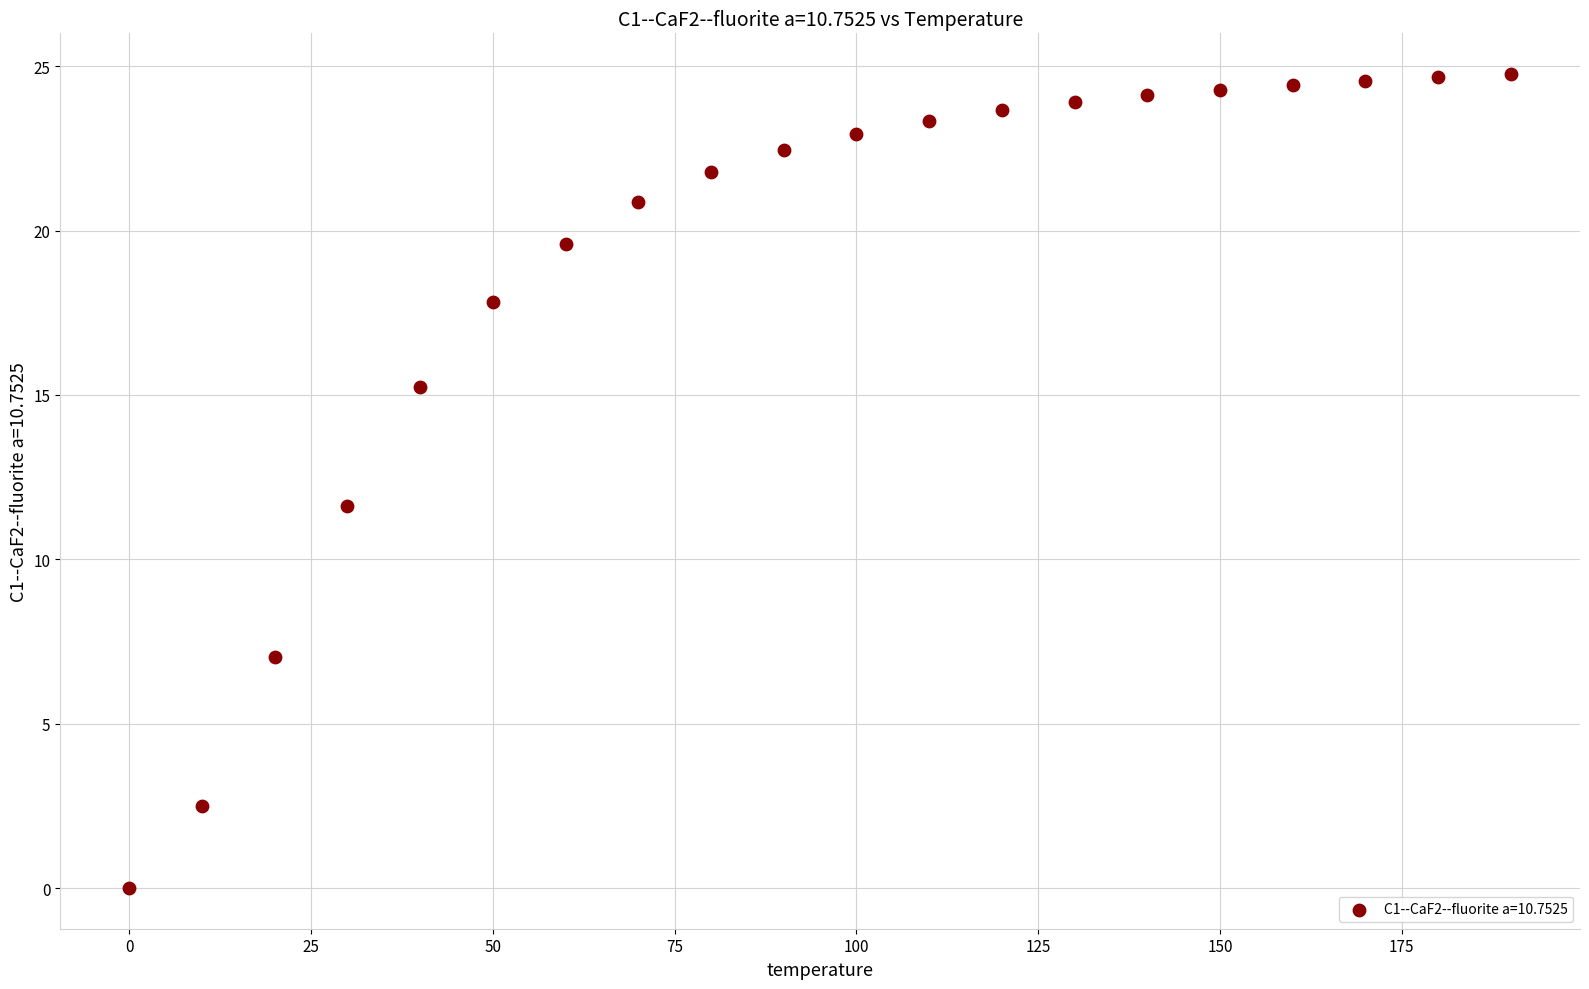

What is the range of Y values (max minus min)?

24.8